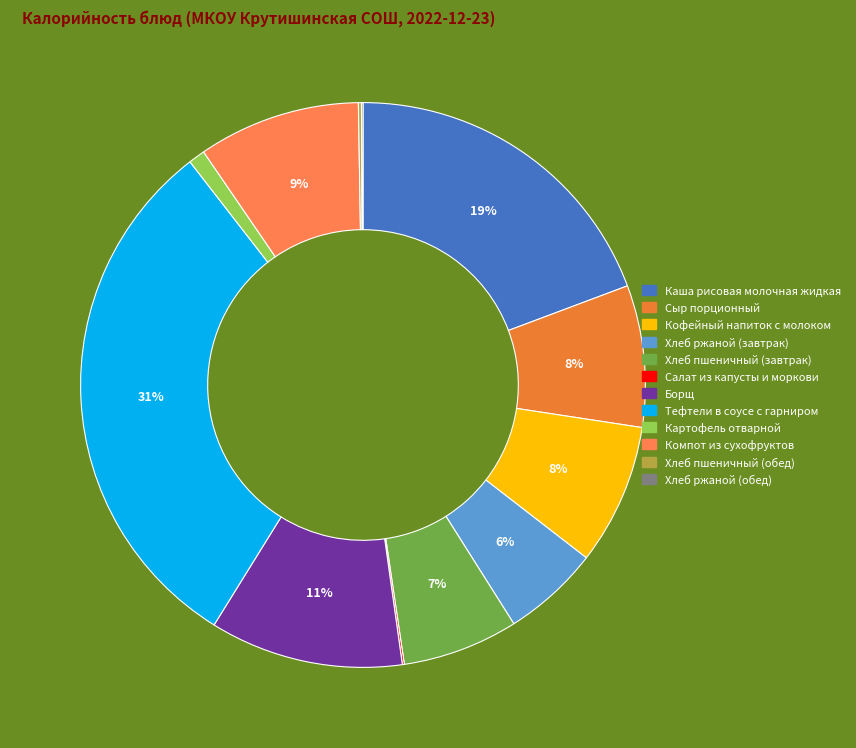

The Хлеб ржаной (обед) slice represents 0% of the pie. True or false?

True